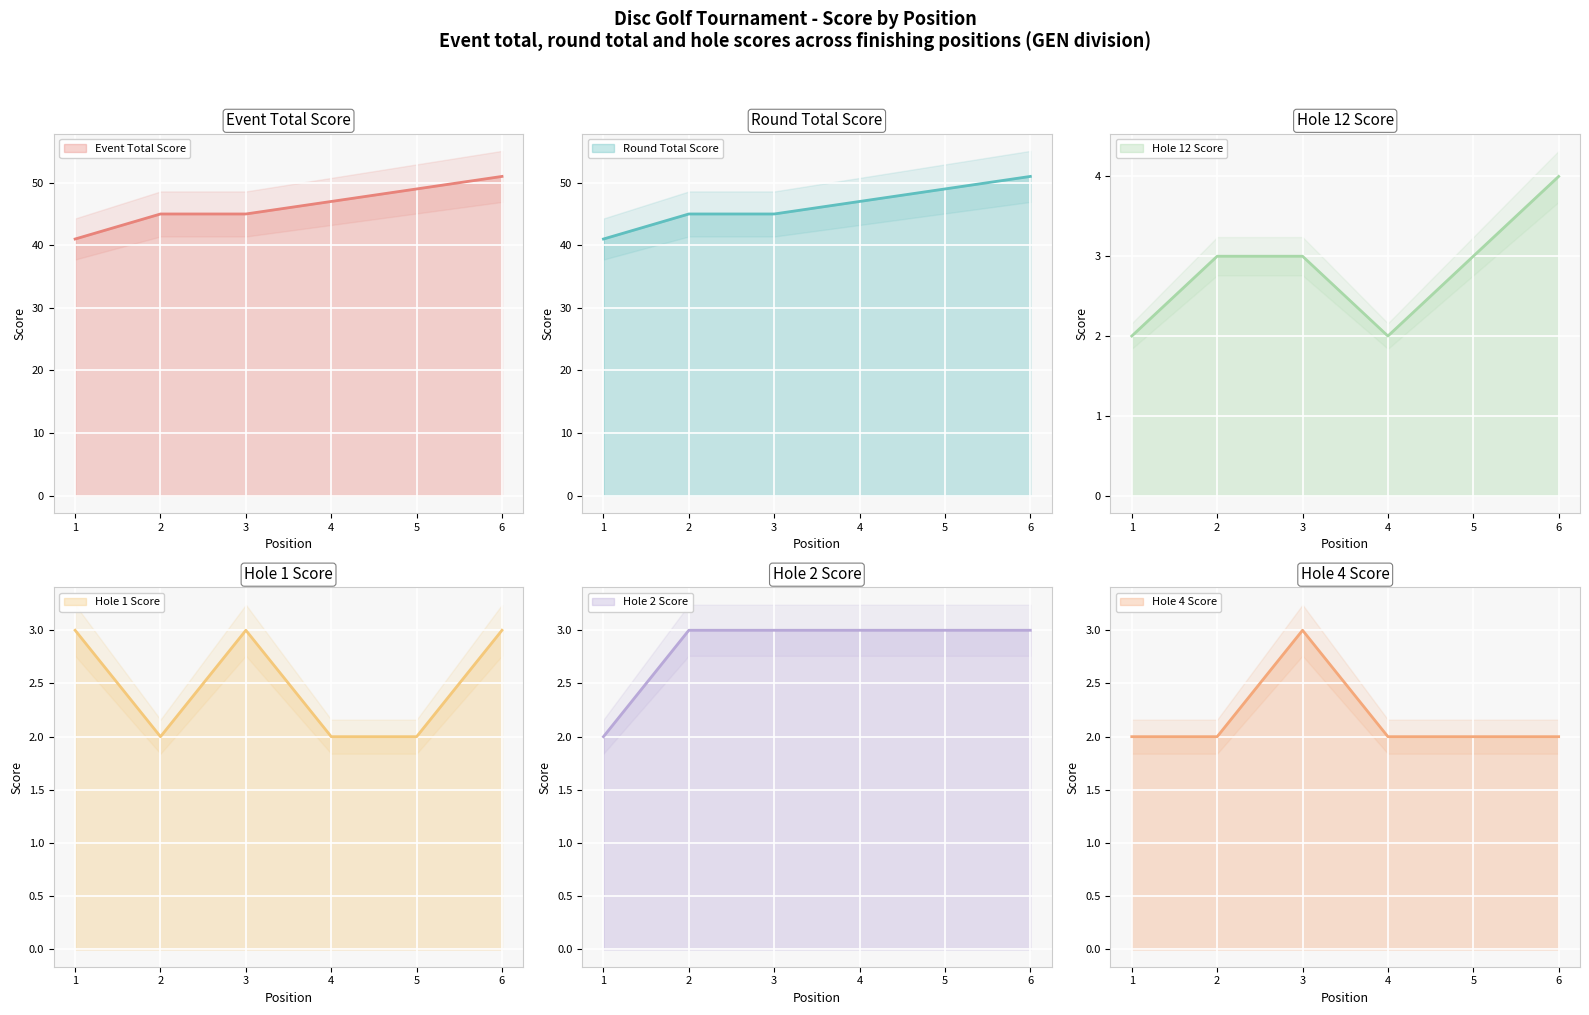

List the series in order of their peak value, highest first.

event_total_score, round_total_score, hole_12, hole_1, hole_2, hole_4